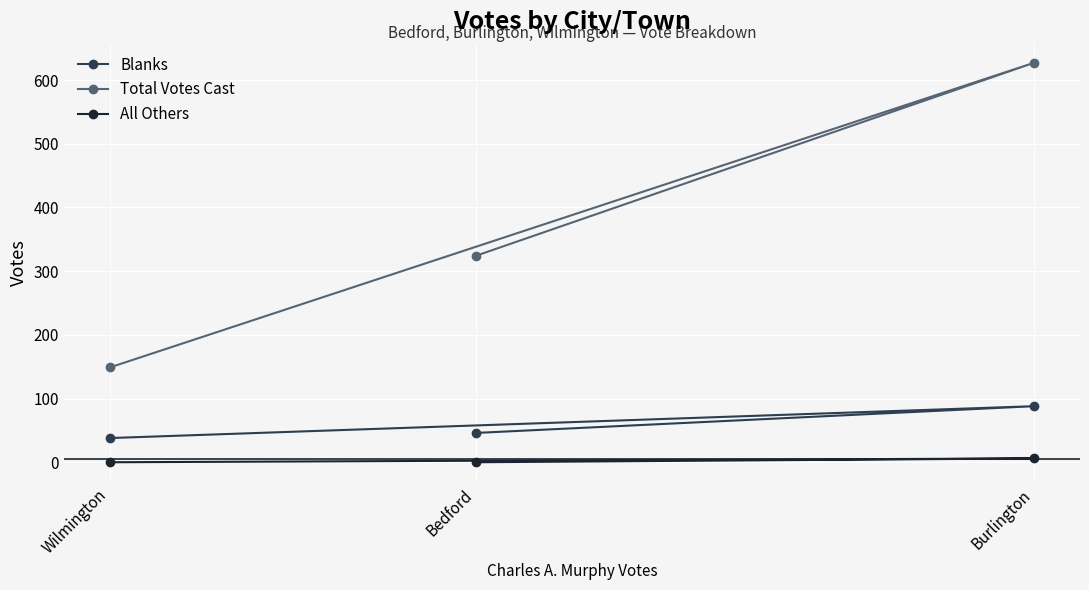

Between Burlington and Bedford, which is larger?

Burlington